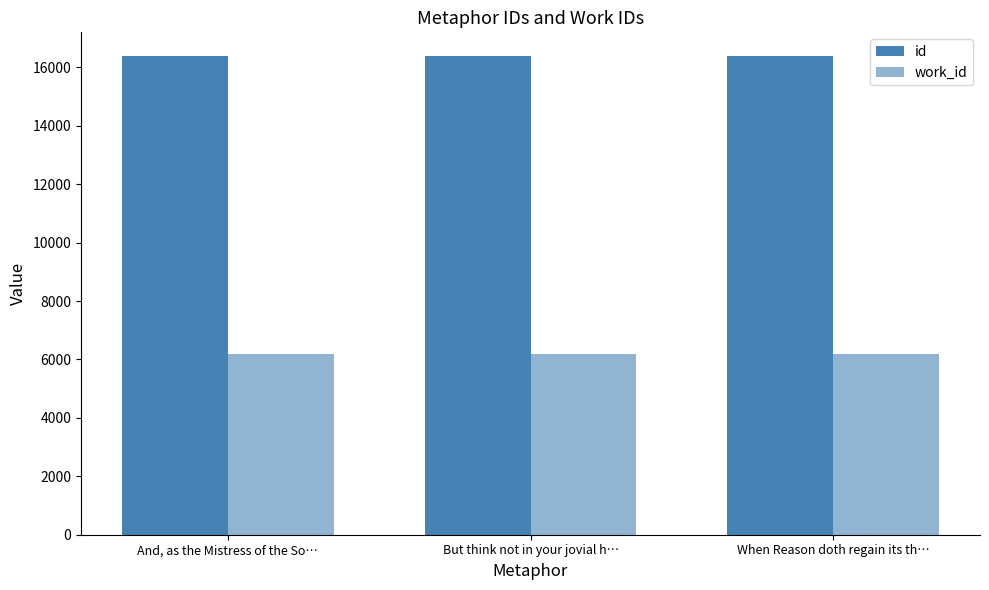

Reading left to right, list all the values displayed in this chart.

id: And, as the Mistress of the So…=16378	But think not in your jovial h…=16381	When Reason doth regain its th…=16383
work_id: And, as the Mistress of the So…=6196	But think not in your jovial h…=6196	When Reason doth regain its th…=6196